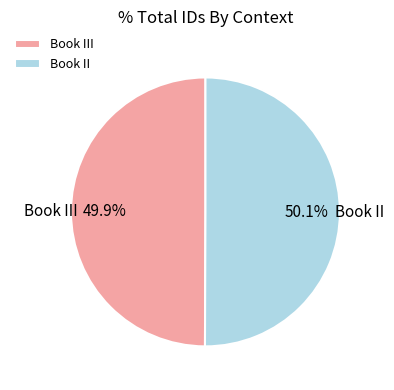

Does any single category account for the majority?

Yes